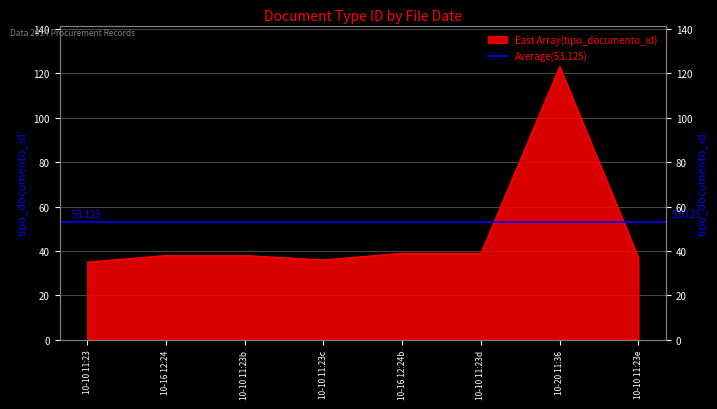

The chart shows a value of 39 at 10-10 11:23d. True or false?

True